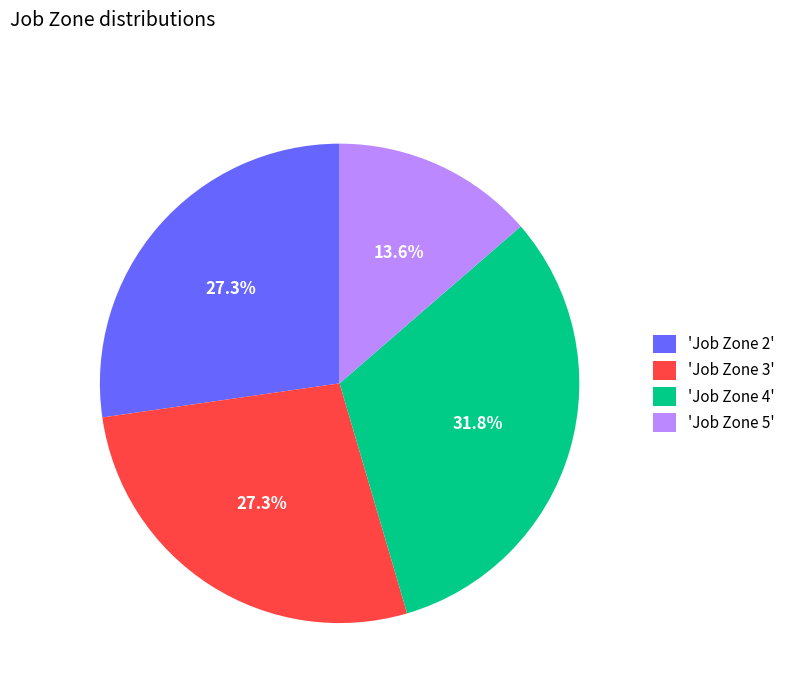

Combined, do 'Job Zone 3' and 'Job Zone 5' account for over 50%?

No